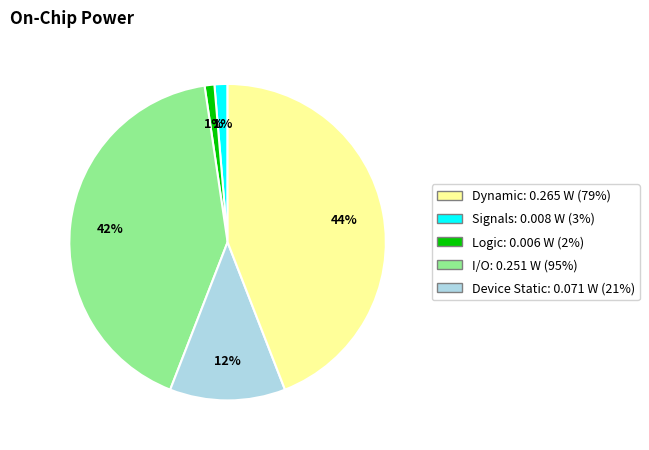

Approximately how many times larger is the value at I/O: 0.251 W (95%) compared to Logic: 0.006 W (2%)?

0.3